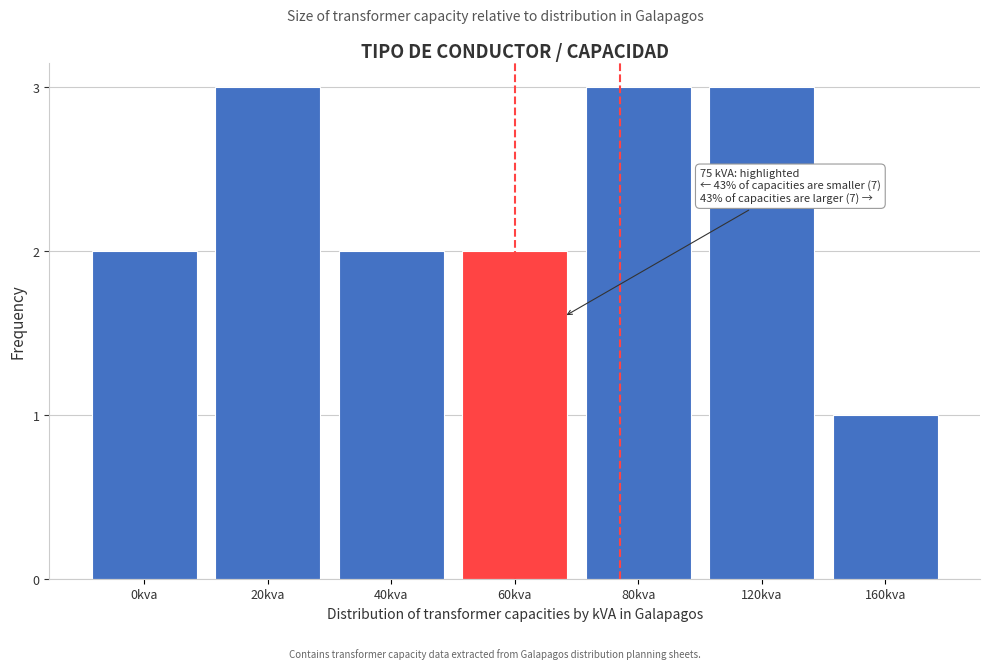

Reading right to left, list all the values displayed in this chart.

160kva=1	120kva=3	80kva=3	60kva=2	40kva=2	20kva=3	0kva=2